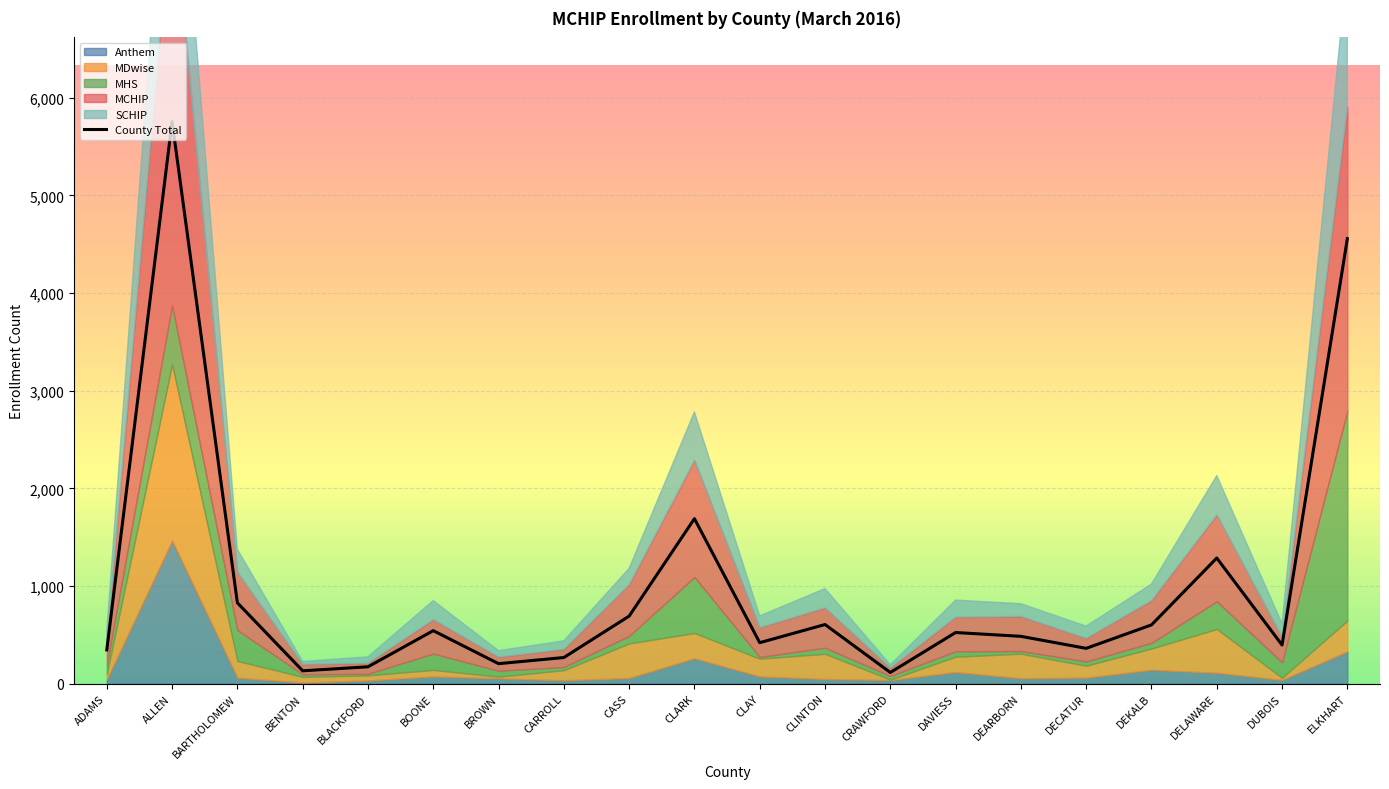

How many lines are shown in the chart?

1